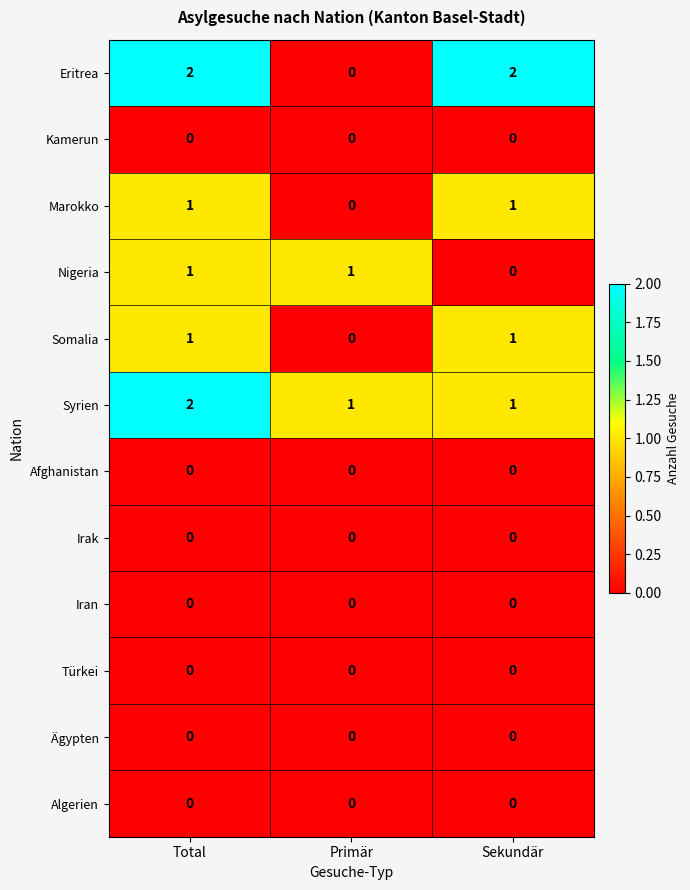

The value of Syrien at Total is 2. True or false?

True